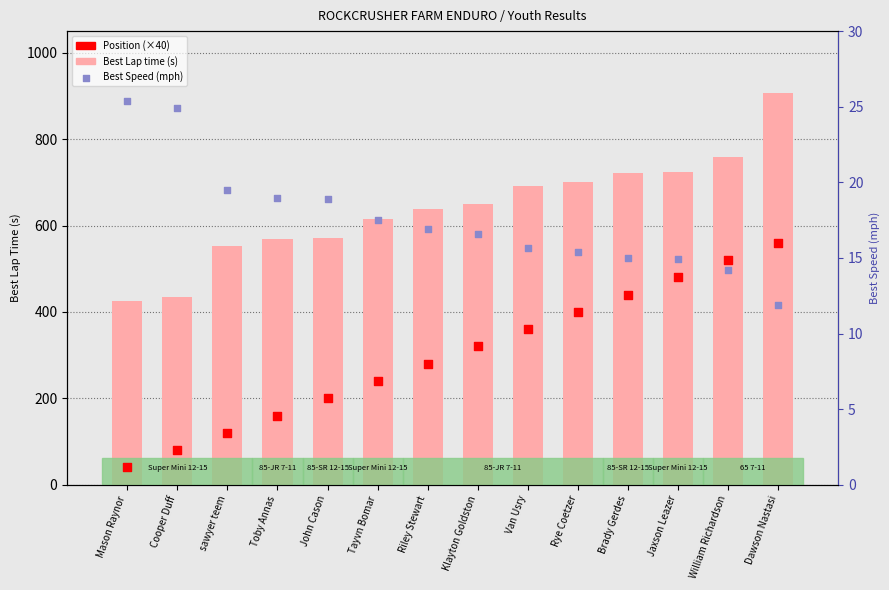

Which series contains the lowest Y value?

Best Speed